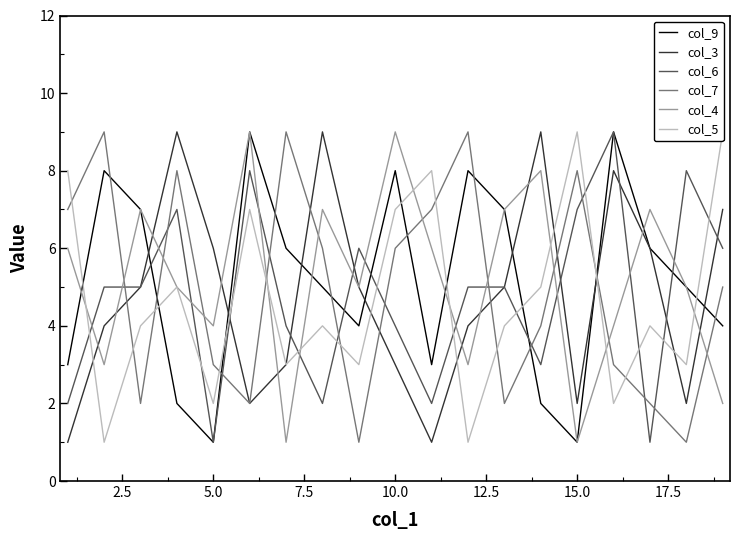

What is the minimum value for col_9?

1